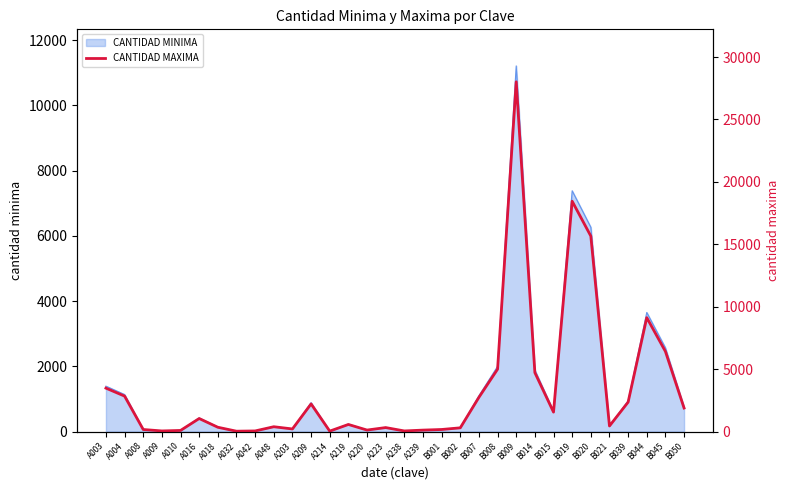

List the labels in order of value, smallest first.

A032, A214, A009, A042, A238, A010, A239, A220, A008, B001, A203, B002, A223, A018, A048, B021, A219, A016, B015, B050, A209, B039, B007, A004, A003, B014, B008, B045, B044, B020, B019, B009